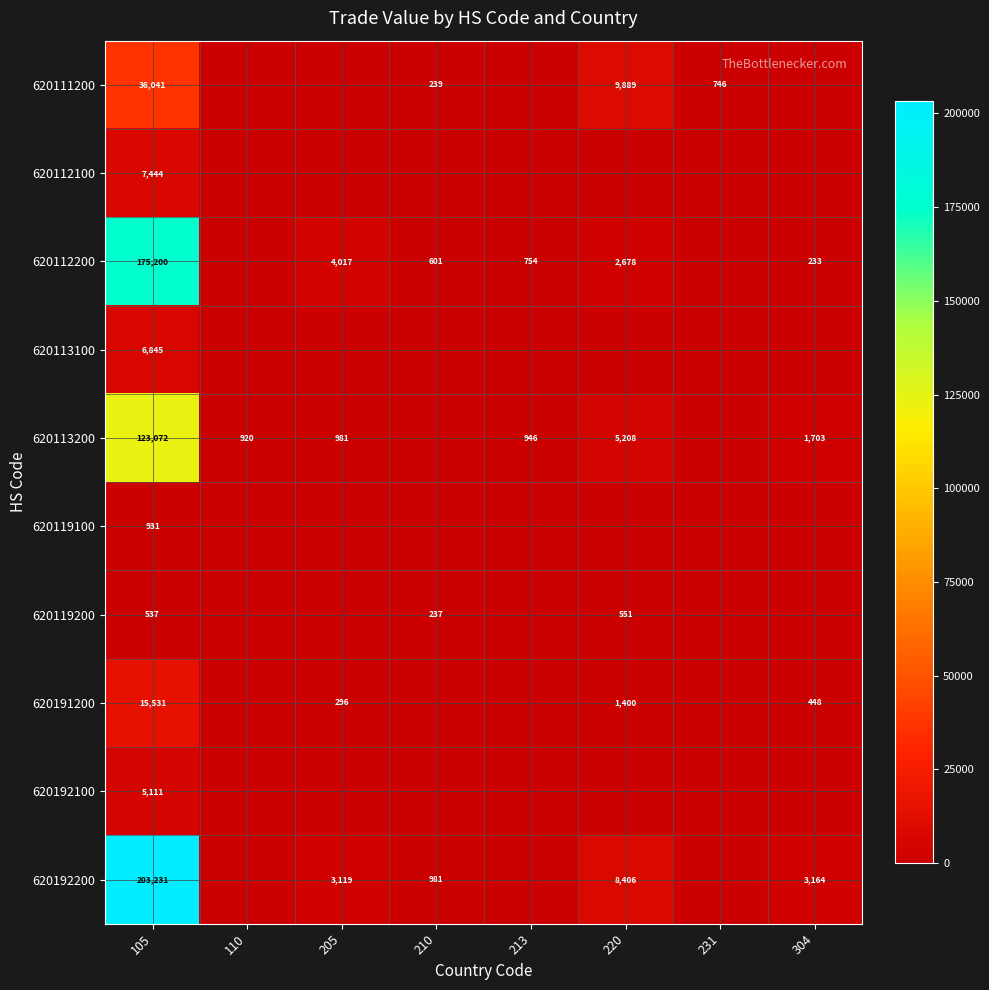

The 620191200 series shows 0 at 213. True or false?

True